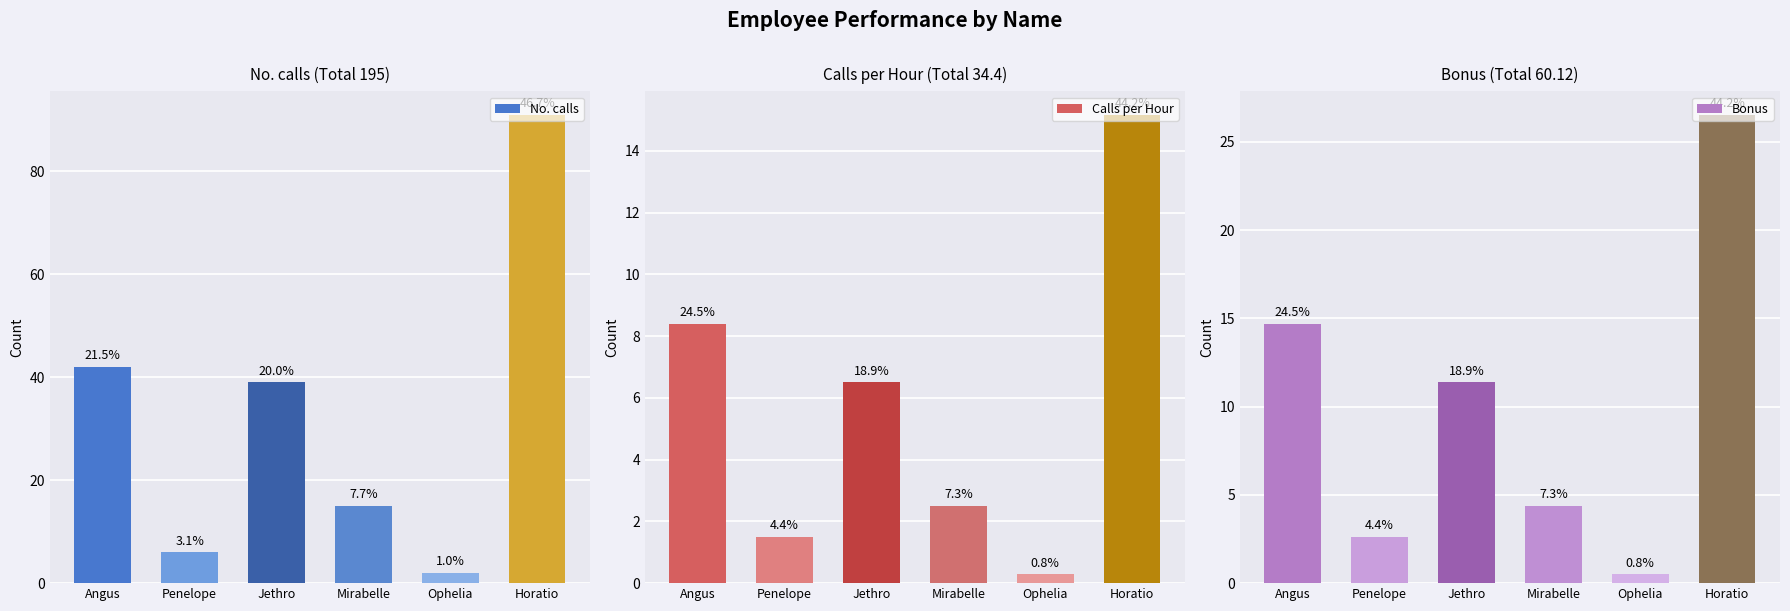

Which series has the largest total across all categories?

No. calls